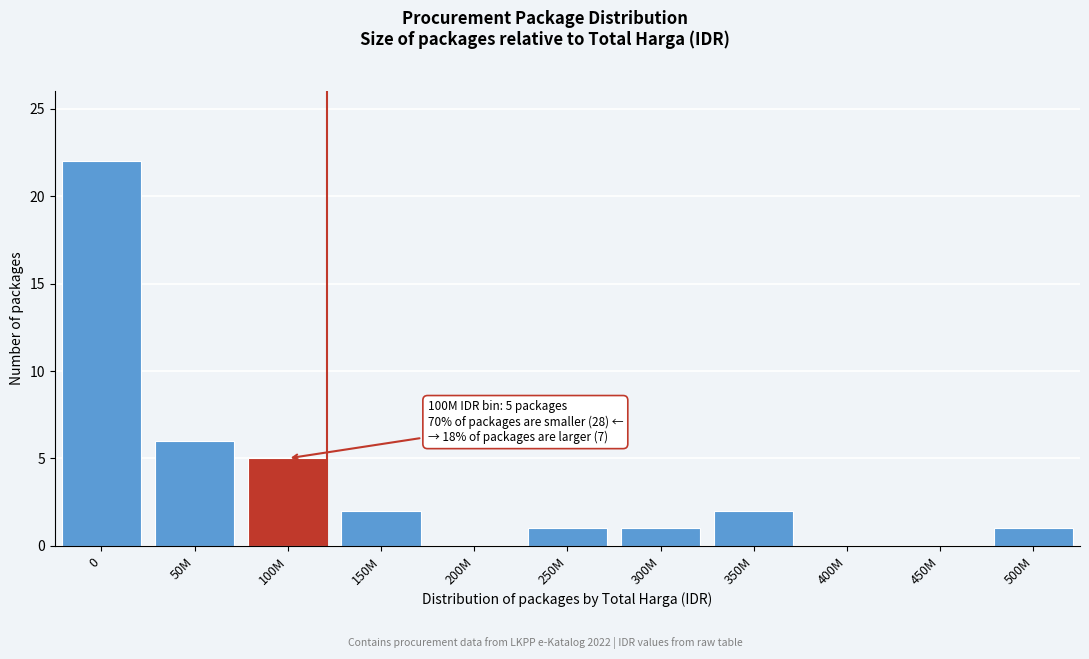

Reading left to right, what are all the values shown in this chart?

0=22	50M=6	100M=5	150M=2	200M=0	250M=1	300M=1	350M=2	400M=0	450M=0	500M=1